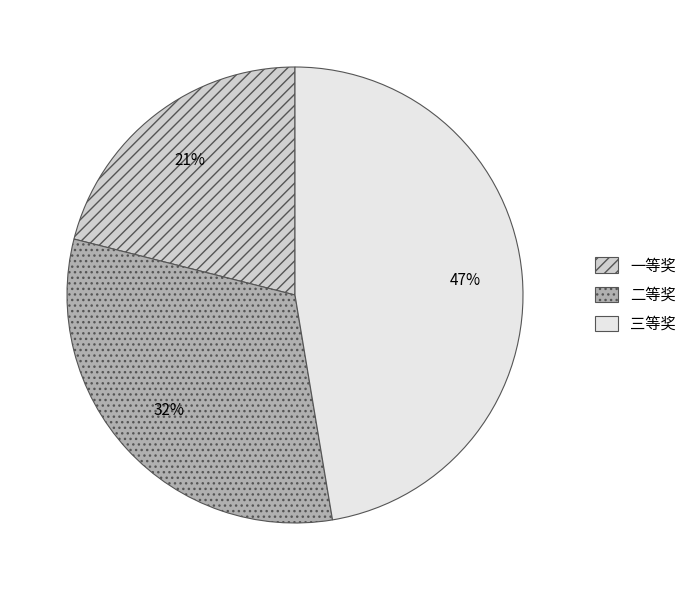

Which slice is the smallest?

一等奖